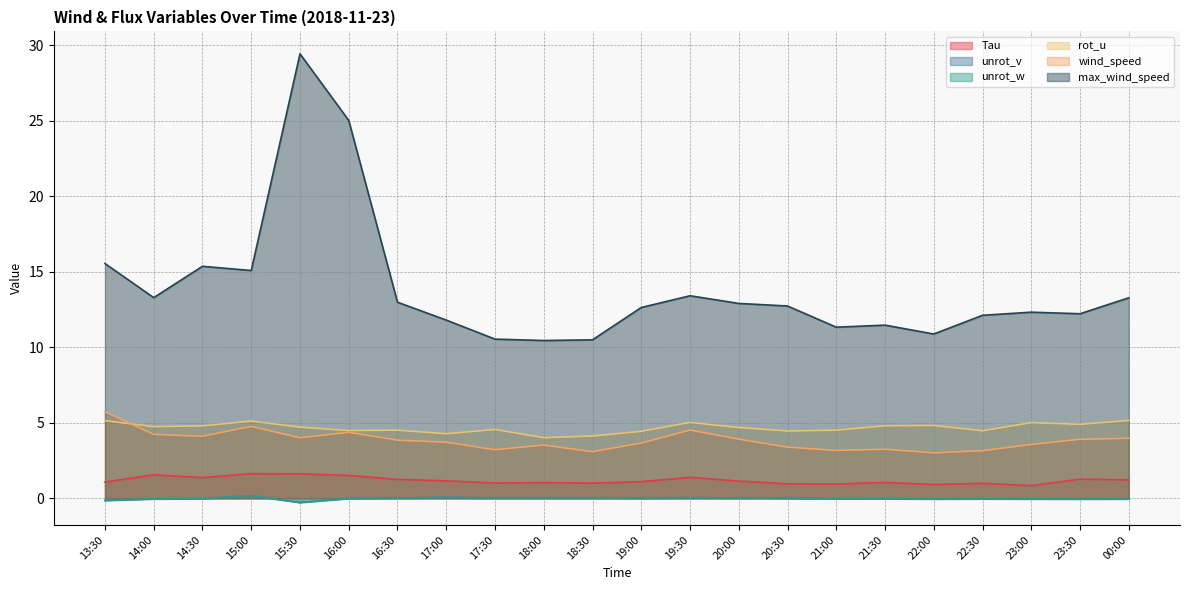

What is the value of the wind_speed point at the 18th from the left?

3.0